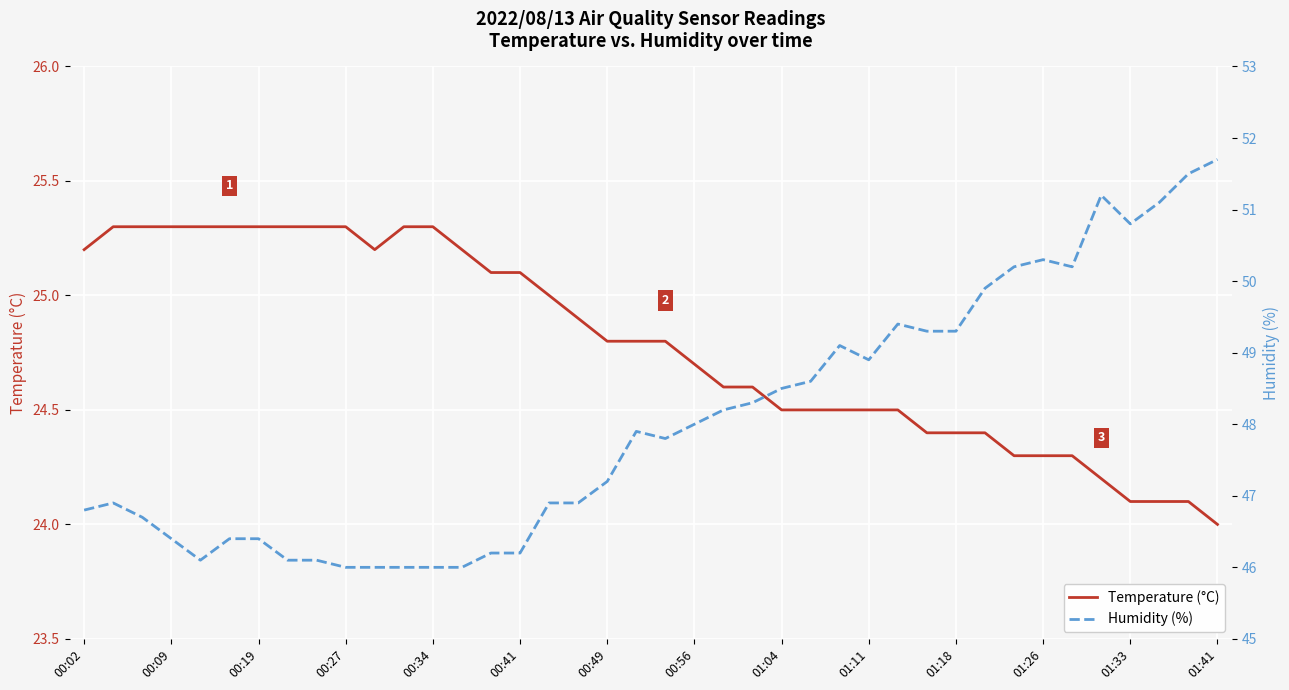

The value of Temperature (°C) at 00:49 is 34.1. True or false?

False